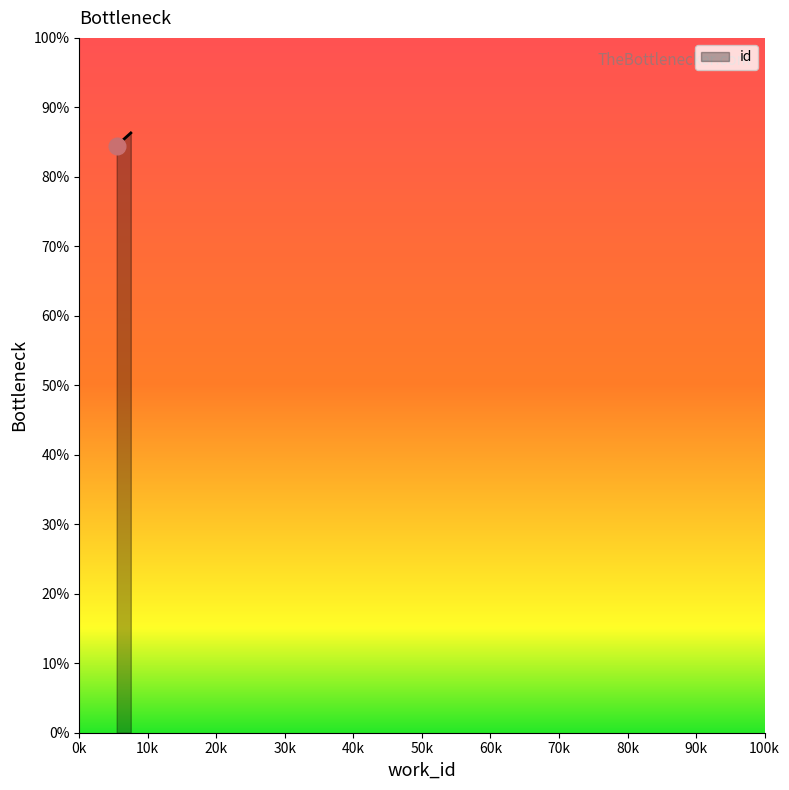

At which label is the value closest to 85?

5452